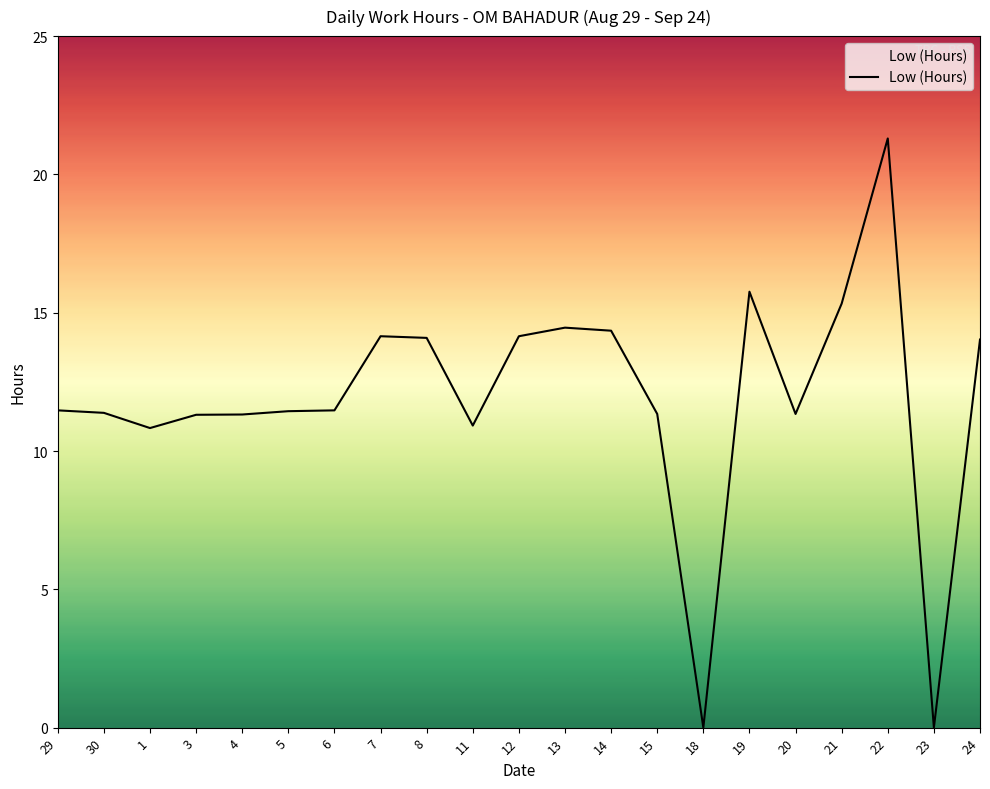

Is it true that the value at 3 is 11.3?

True